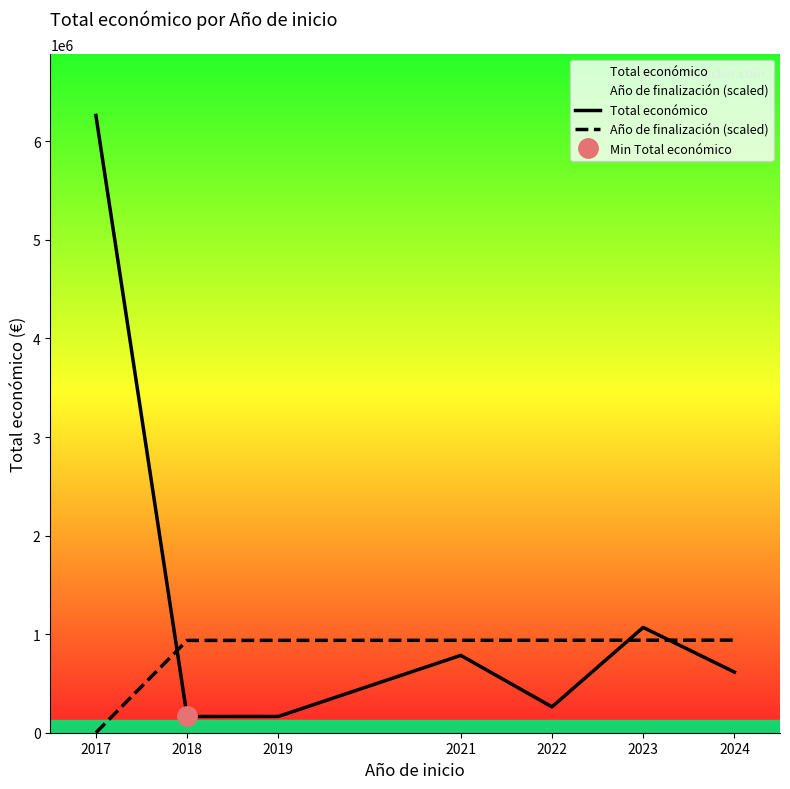

True or false: Año de finalización (scaled) and Total económico cross at least once.

True